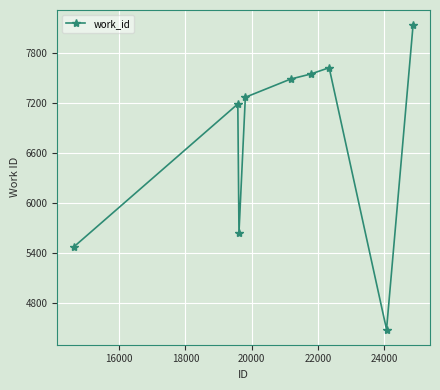

What is the smallest value displayed?

4480